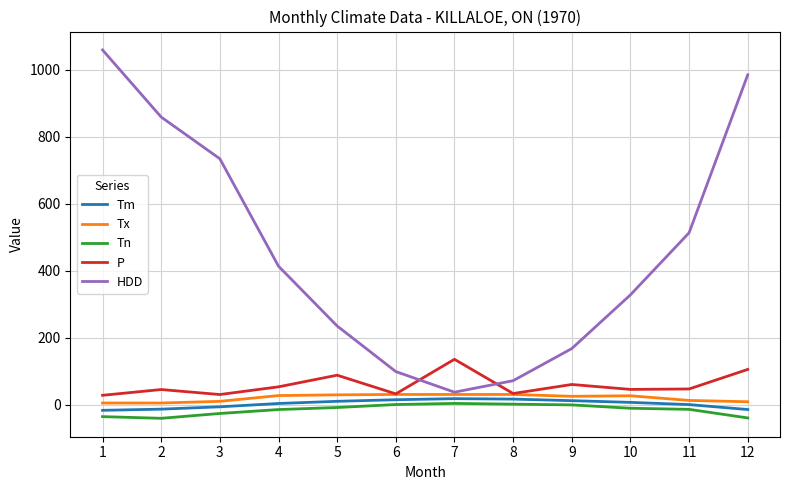

True or false: Tn and Tm intersect in this chart.

False